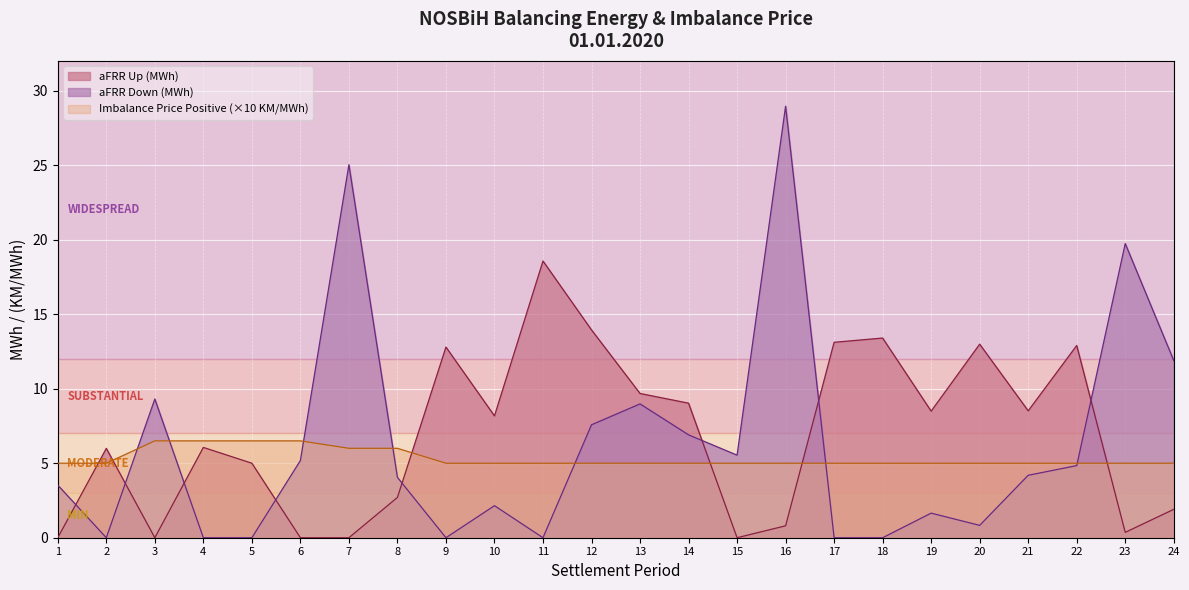

What are all the series names shown in the legend?

aFRR Up (MWh), aFRR Down (MWh), Imbalance Price Positive (×10 KM/MWh)